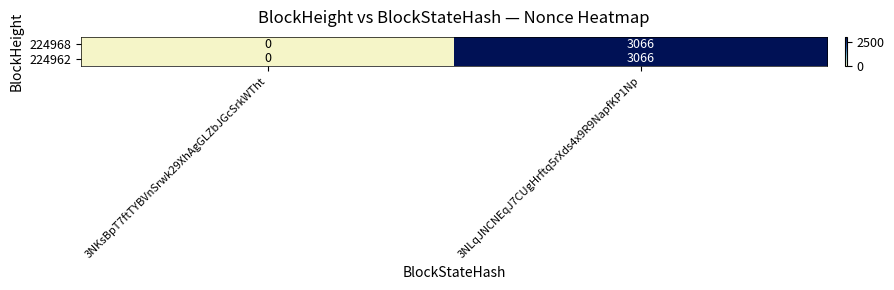

Reading left to right, what are all the values shown in this chart?

224968: 3NKsBpT7ftTYBVnSrwk29XhAgGLZbJGcSrkWTht=0	3NLqJNCNEqJ7CUgHrftq5rXds4x9R9NapfKP1Np=3066
224962: 3NKsBpT7ftTYBVnSrwk29XhAgGLZbJGcSrkWTht=0	3NLqJNCNEqJ7CUgHrftq5rXds4x9R9NapfKP1Np=3066